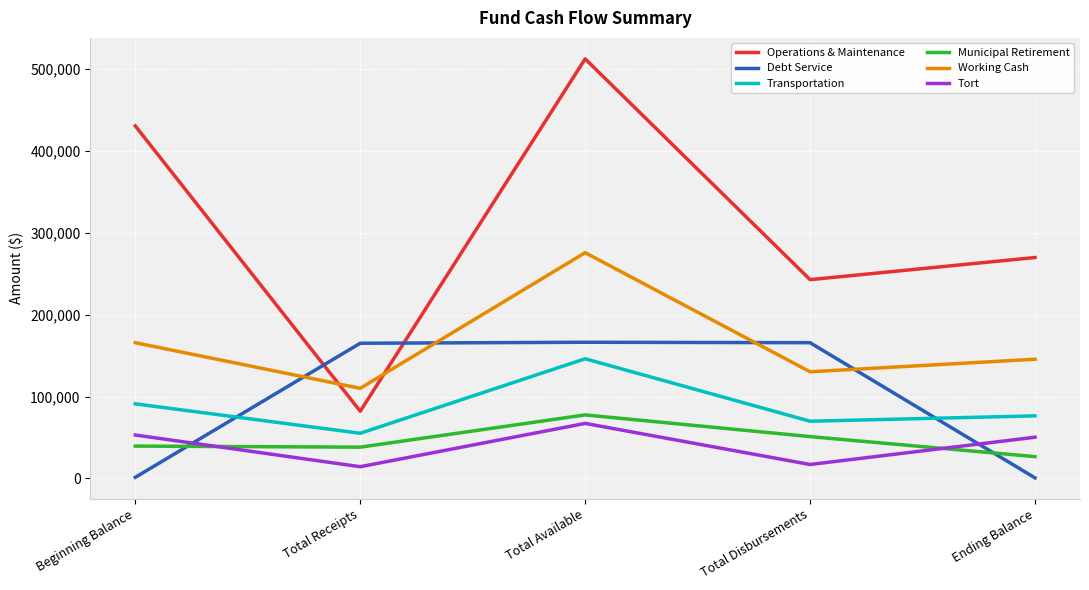

True or false: Municipal Retirement has more than 1 points higher than both neighbors.

False